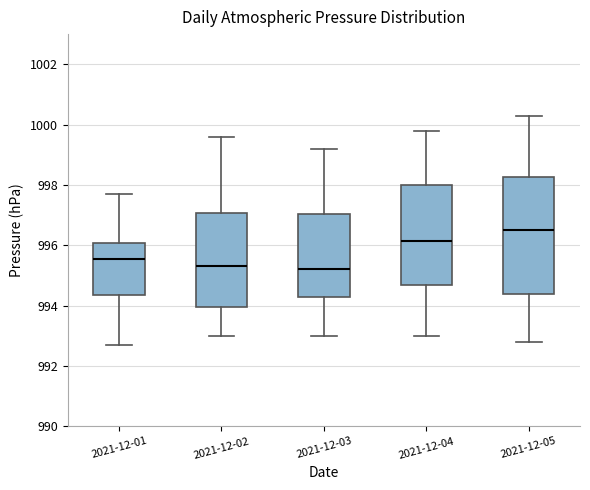

Reading left to right, read every box against the y-axis: the position of its median line, the range the box covers, and the ends of its whiskers. The values are not printed on the chart, so give them approximately, as read against the axis.

2021-12-01: median 995.6, box 994.4 to 996.0, whiskers 992.8 to 997.8
2021-12-02: median 995.4, box 994.0 to 997.0, whiskers 993.0 to 999.6
2021-12-03: median 995.2, box 994.2 to 997.0, whiskers 993.0 to 999.2
2021-12-04: median 996.2, box 994.6 to 998.0, whiskers 993.0 to 999.8
2021-12-05: median 996.6, box 994.4 to 998.2, whiskers 992.8 to 1000.4